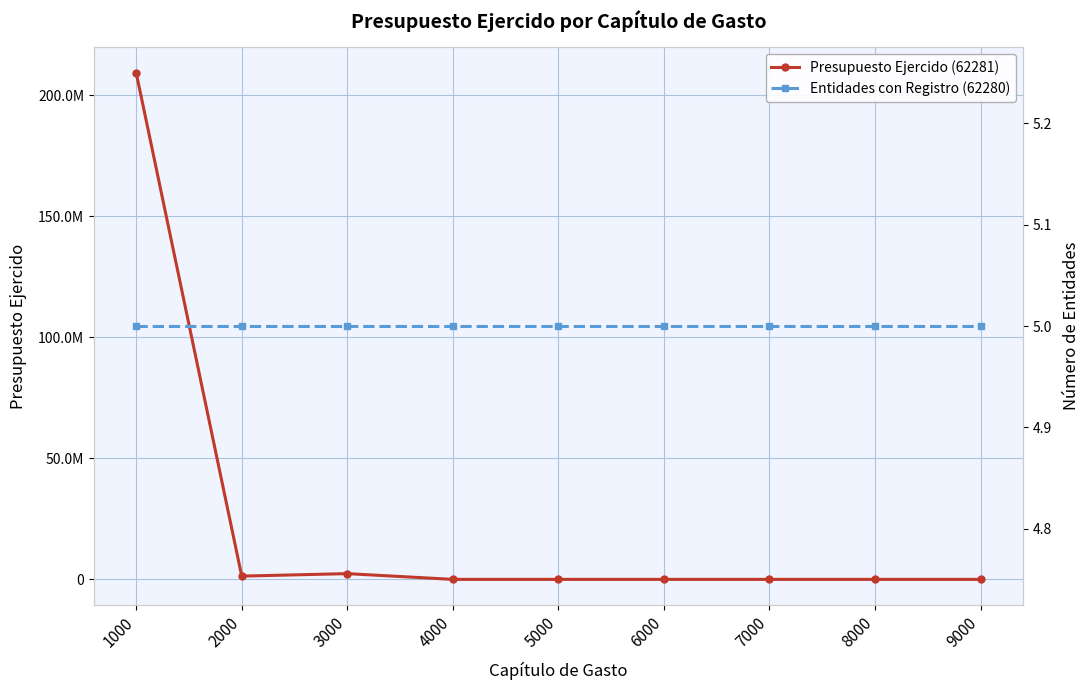

How many positive values does the Presupuesto Ejercido (62281) series have?

3